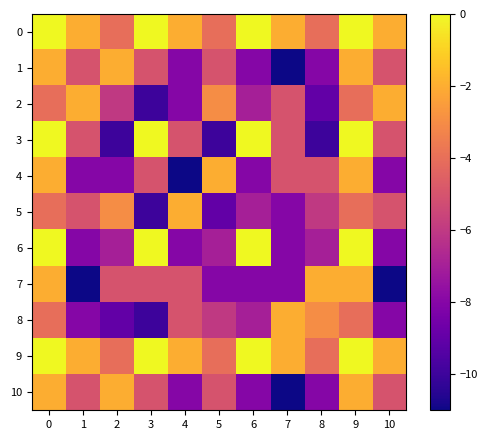

Reading left to right, extract all data points from this chart.

0: 0=0	1=-2	2=-4	3=0	4=-2	5=-4	6=0	7=-2	8=-4	9=0	10=-2
1: 0=-2	1=-5	2=-2	3=-5	4=-8	5=-5	6=-8	7=-11	8=-8	9=-2	10=-5
2: 0=-4	1=-2	2=-6	3=-10	4=-8	5=-3	6=-7	7=-5	8=-9	9=-4	10=-2
3: 0=0	1=-5	2=-10	3=0	4=-5	5=-10	6=0	7=-5	8=-10	9=0	10=-5
4: 0=-2	1=-8	2=-8	3=-5	4=-11	5=-2	6=-8	7=-5	8=-5	9=-2	10=-8
5: 0=-4	1=-5	2=-3	3=-10	4=-2	5=-9	6=-7	7=-8	8=-6	9=-4	10=-5
6: 0=0	1=-8	2=-7	3=0	4=-8	5=-7	6=0	7=-8	8=-7	9=0	10=-8
7: 0=-2	1=-11	2=-5	3=-5	4=-5	5=-8	6=-8	7=-8	8=-2	9=-2	10=-11
8: 0=-4	1=-8	2=-9	3=-10	4=-5	5=-6	6=-7	7=-2	8=-3	9=-4	10=-8
9: 0=0	1=-2	2=-4	3=0	4=-2	5=-4	6=0	7=-2	8=-4	9=0	10=-2
10: 0=-2	1=-5	2=-2	3=-5	4=-8	5=-5	6=-8	7=-11	8=-8	9=-2	10=-5